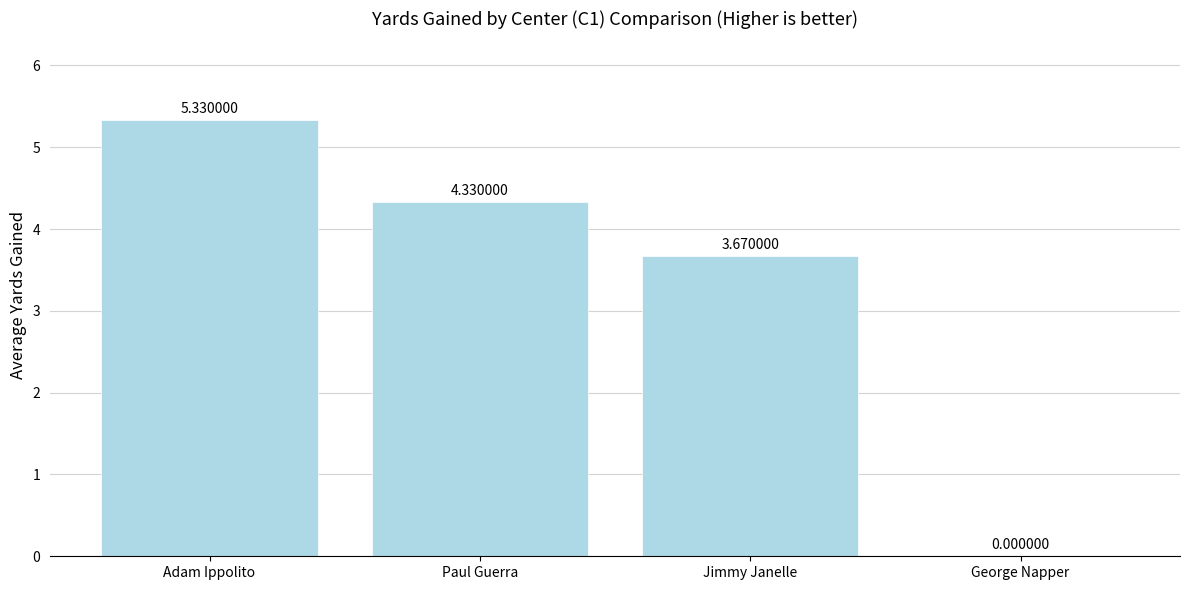

What is the sum of all values?

13.3